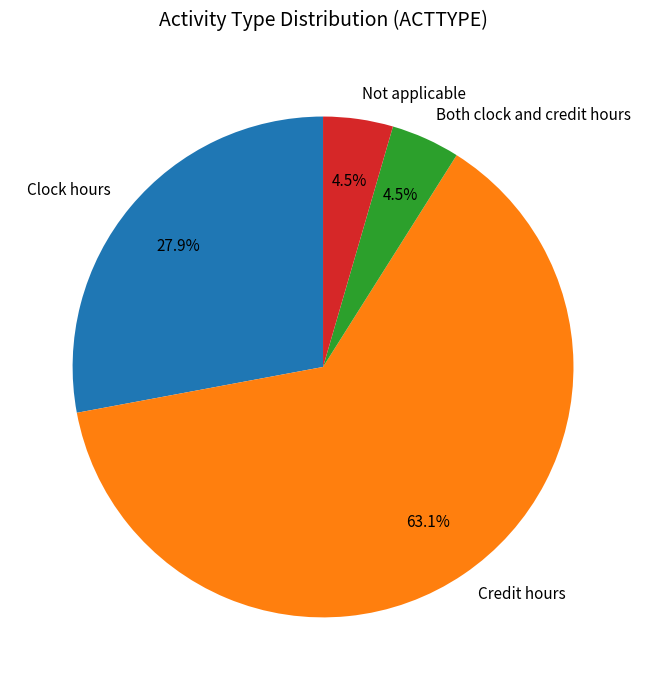

What is the majority slice?

Credit hours